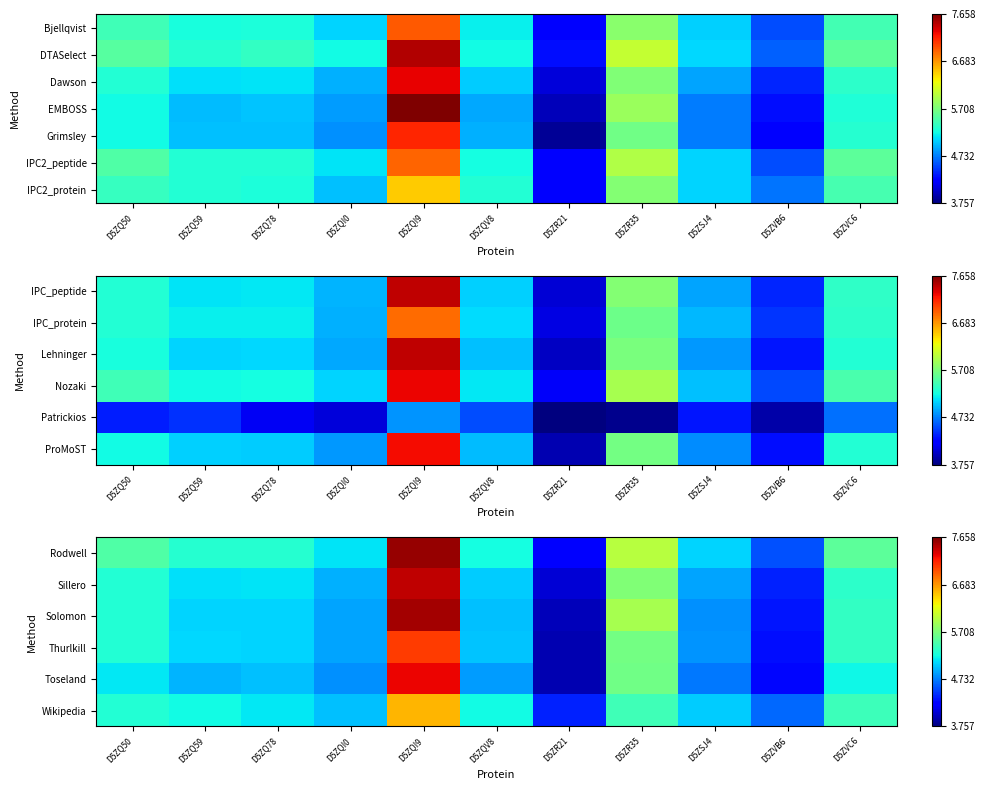

Where does the Solomon series first go above 5?

D5ZQ50